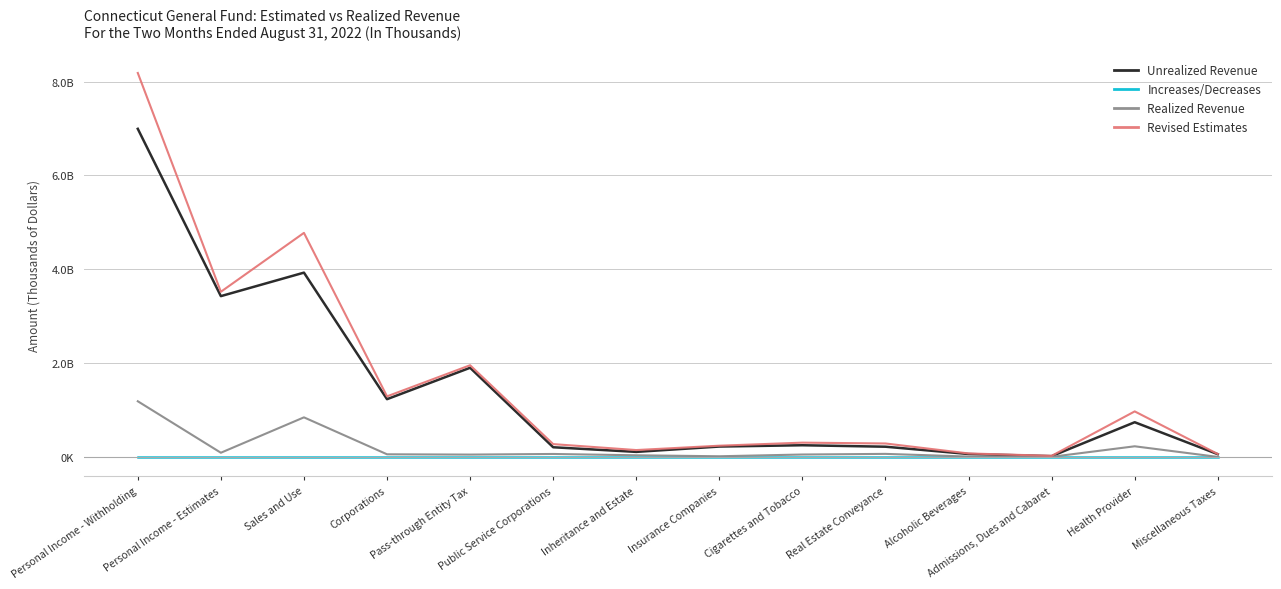

How many interior local peaks does the Revised Estimates series have?

4